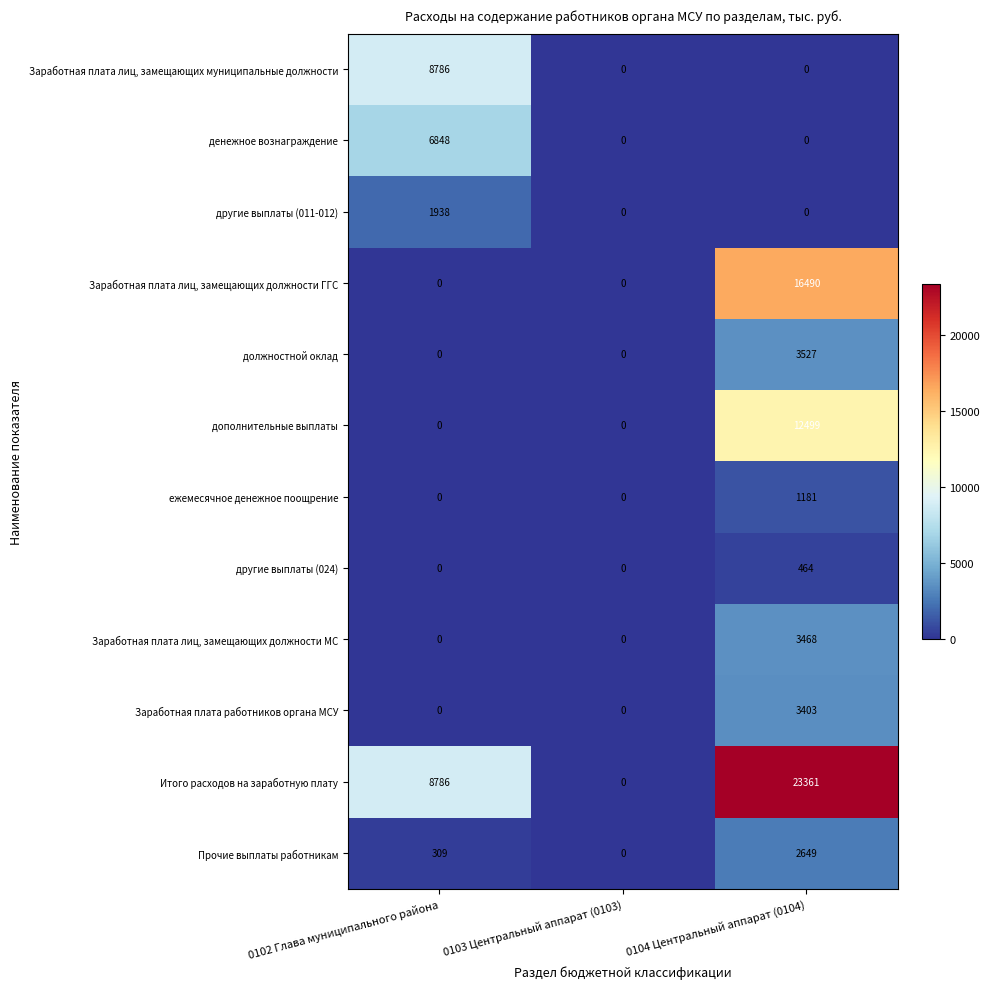

How many distinct data groups are displayed?

12